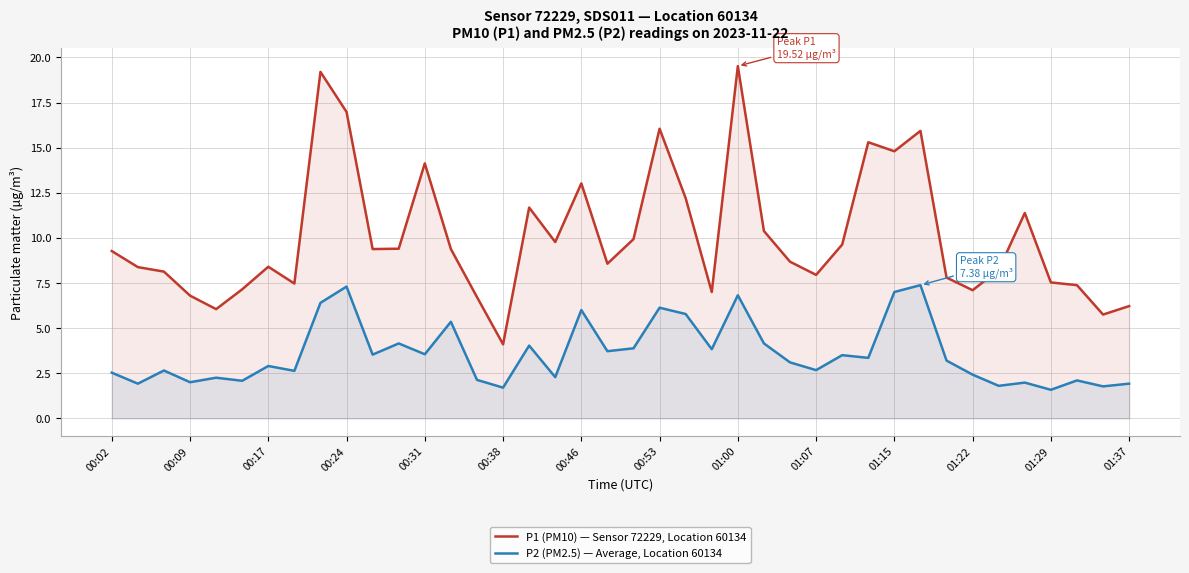

Which series has the widest spread of values?

P1 (PM10) — Sensor 72229, Location 60134